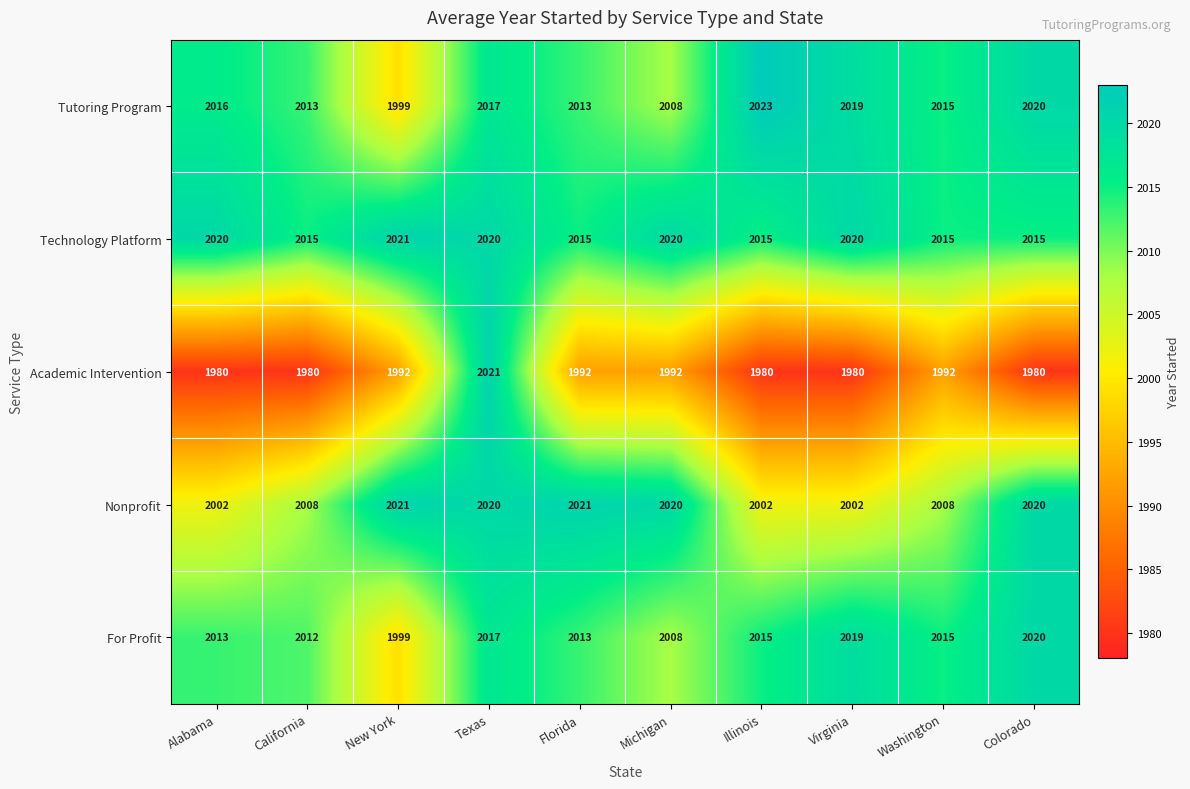

Is the value of Academic Intervention at California greater than the value of Nonprofit at Illinois?

No